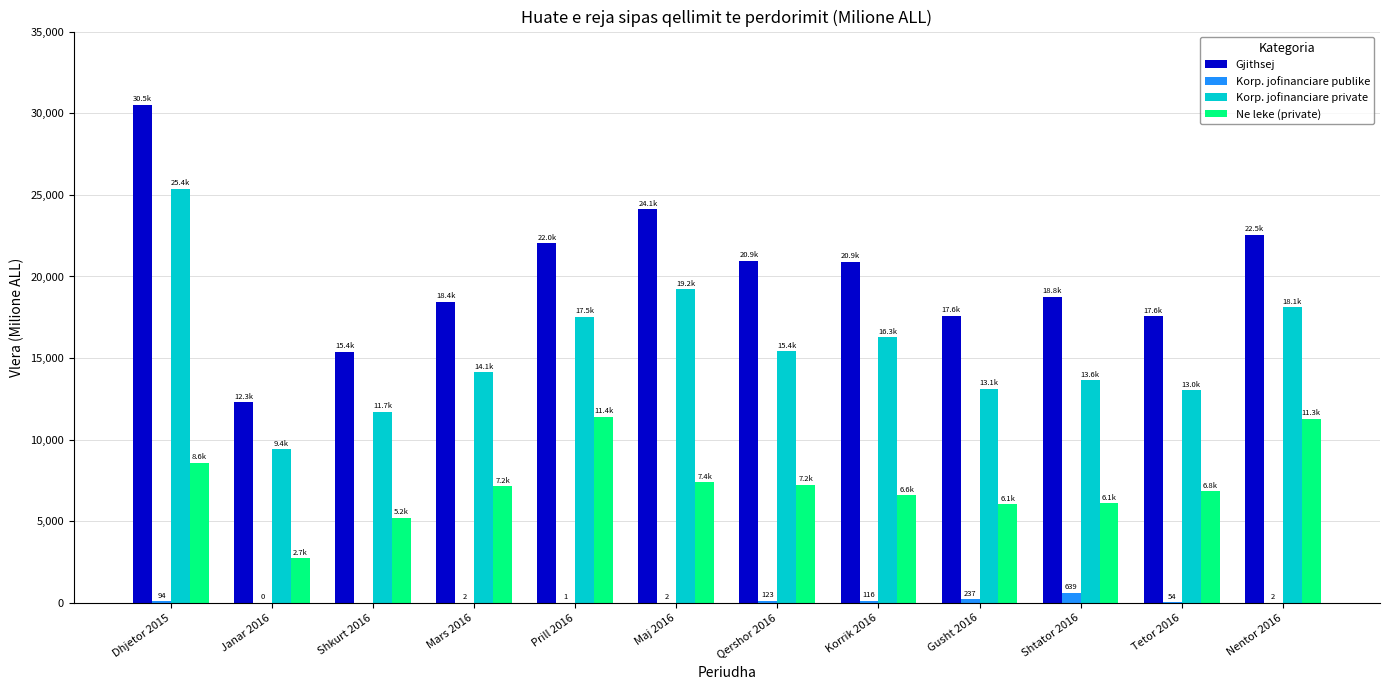

Does the chart contain stacked bars?

No